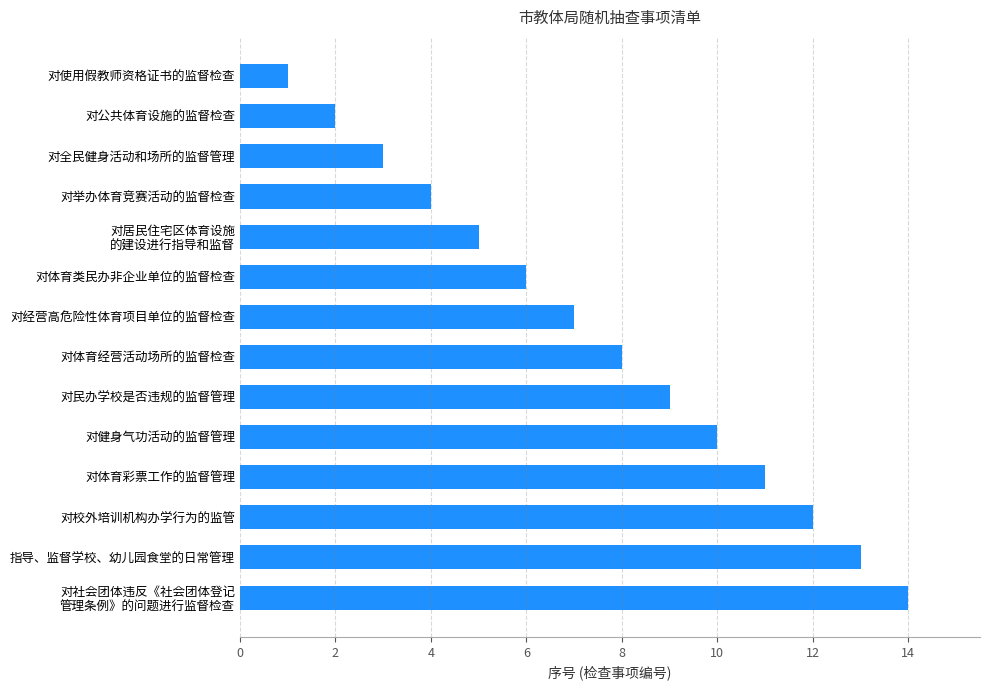

Rank the categories by value from highest to lowest.

对社会团体违反《社会团体登记
管理条例》的问题进行监督检查, 指导、监督学校、幼儿园食堂的日常管理, 对校外培训机构办学行为的监管, 对体育彩票工作的监督管理, 对健身气功活动的监督管理, 对民办学校是否违规的监督管理, 对体育经营活动场所的监督检查, 对经营高危险性体育项目单位的监督检查, 对体育类民办非企业单位的监督检查, 对居民住宅区体育设施
的建设进行指导和监督, 对举办体育竞赛活动的监督检查, 对全民健身活动和场所的监督管理, 对公共体育设施的监督检查, 对使用假教师资格证书的监督检查